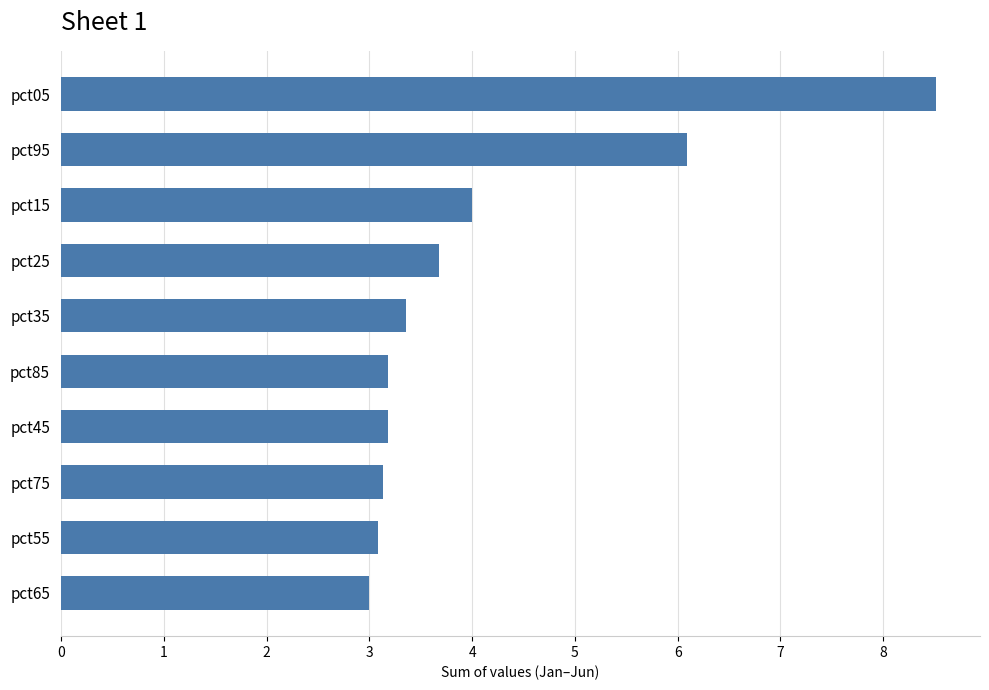

At which label is the value closest to 5?

pct15